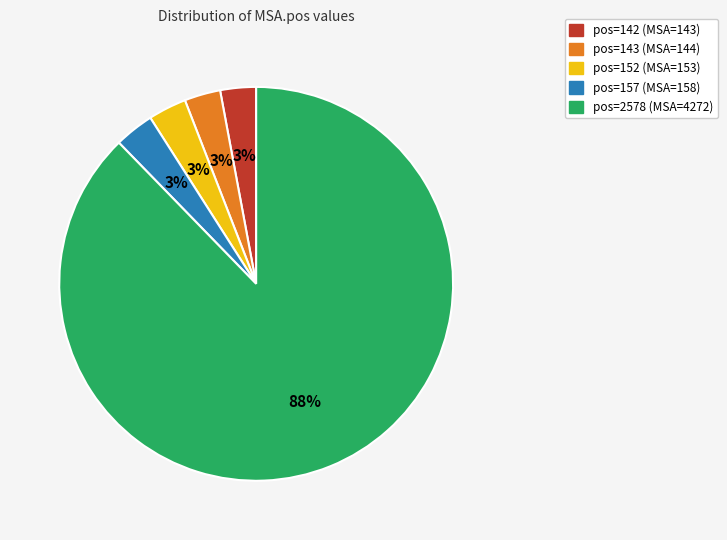

To the nearest percent, what is the average slice percentage?

20%